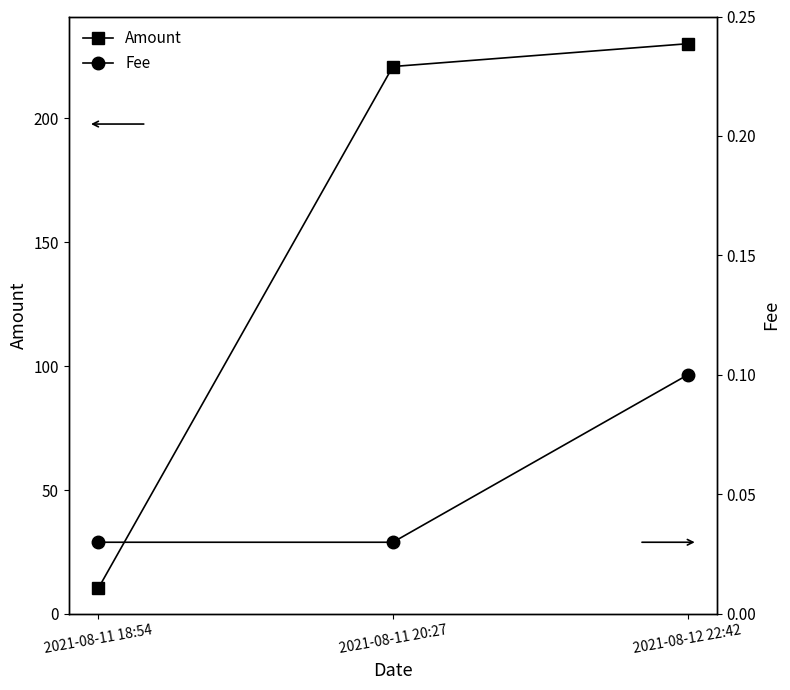

What is the spread (max minus min) of values at 2021-08-12 22:42?

230.0